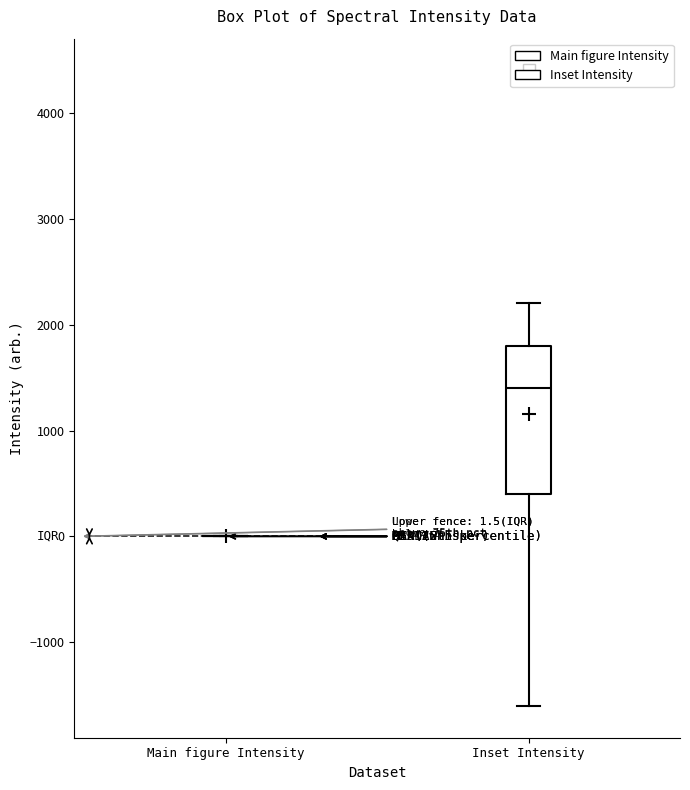

Comparing the boxes themselves (not the whiskers), which one is the tallest?

Inset Intensity